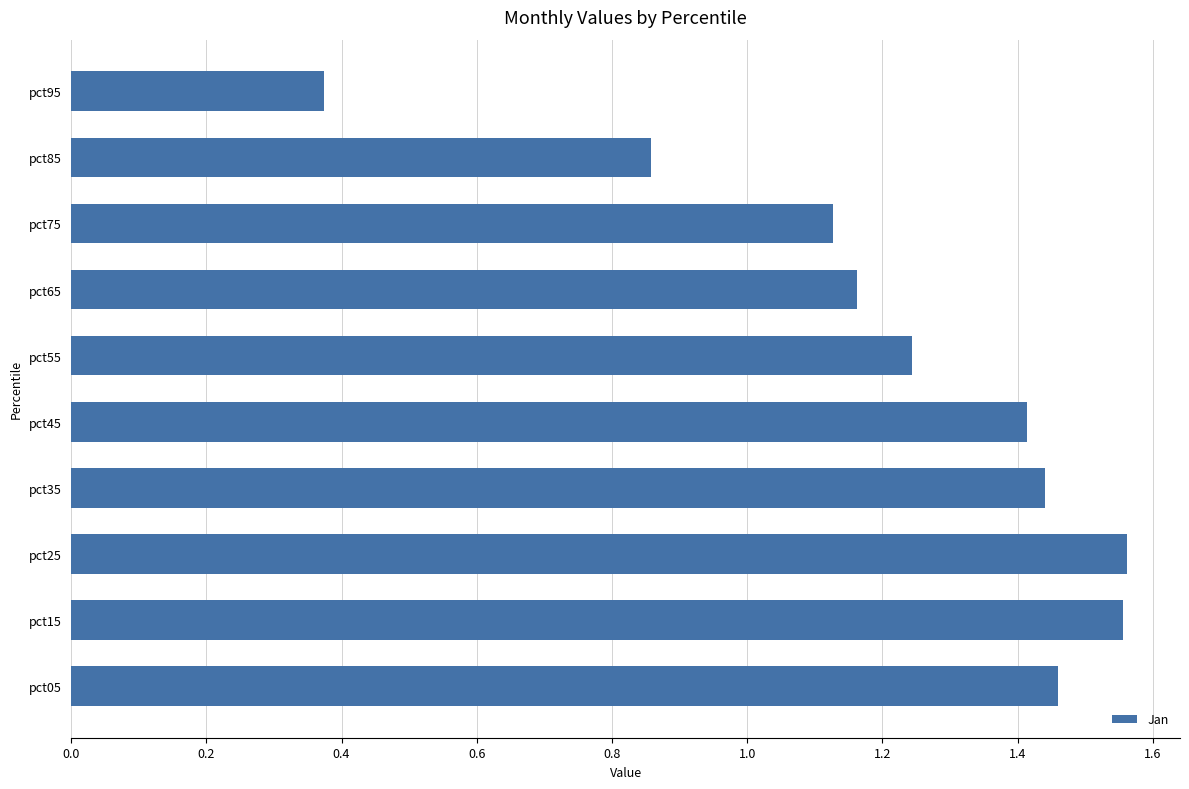

At which label is the value closest to 0?

pct95